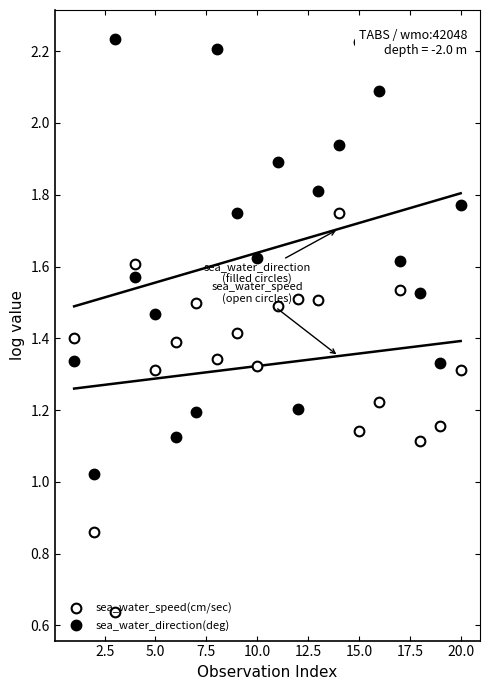

How many times do sea_water_speed(cm/sec) and sea_water_direction(deg) cross each other?

7